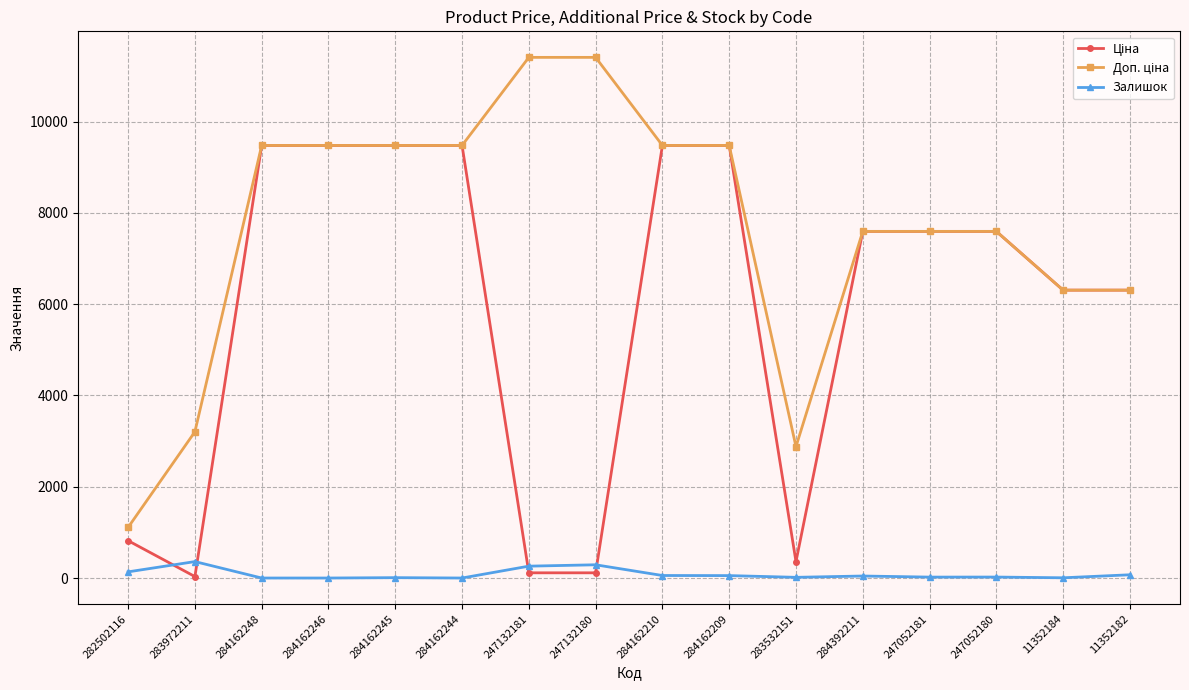

How many series are shown in this chart?

3